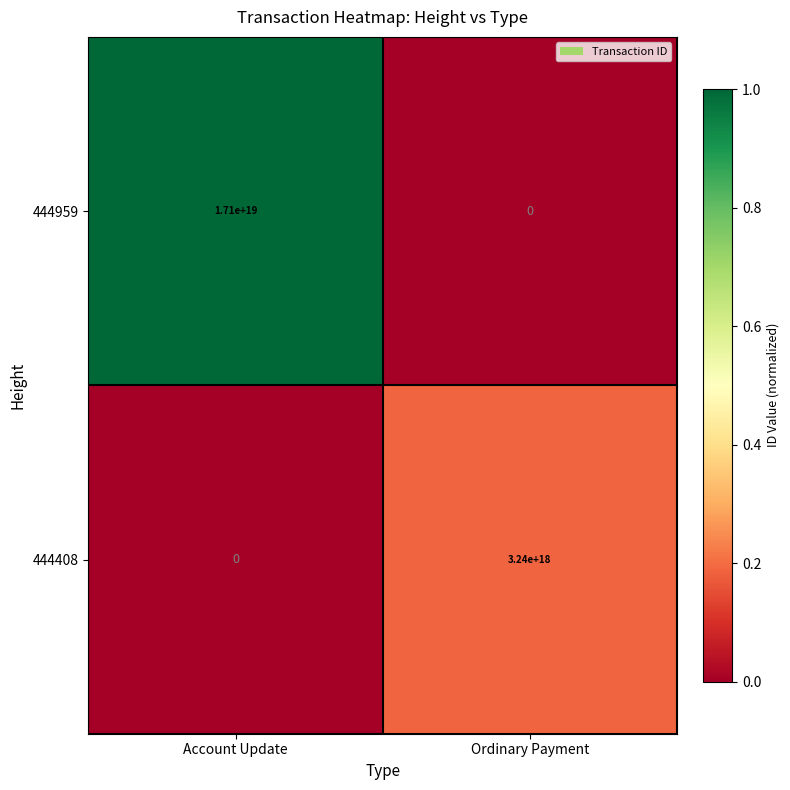

Which category has the highest value across all series?

Account Update